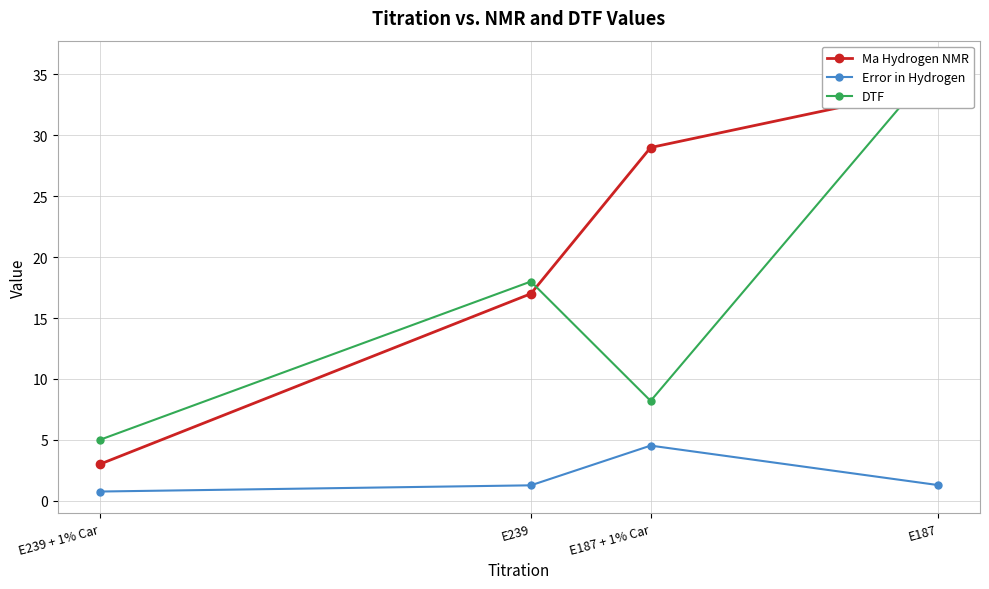

What is the approximate value of Ma Hydrogen NMR at E187 + 1% Car?

29.0